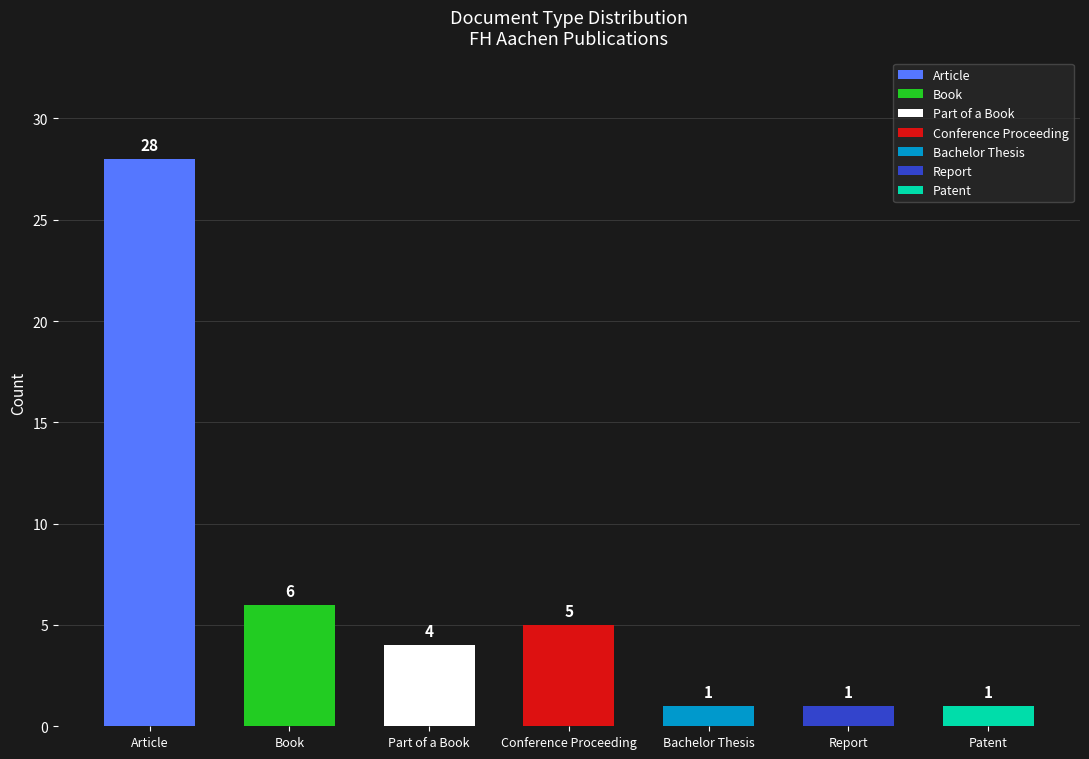

Between Patent and Conference Proceeding, which is larger?

Conference Proceeding